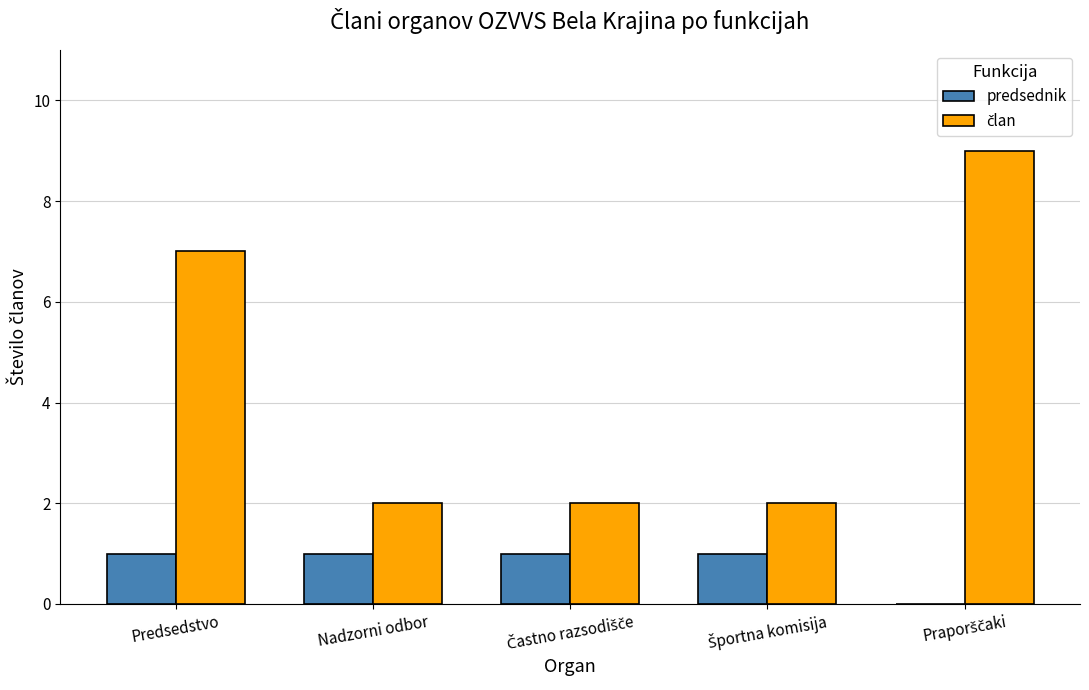

How many distinct data groups are displayed?

2